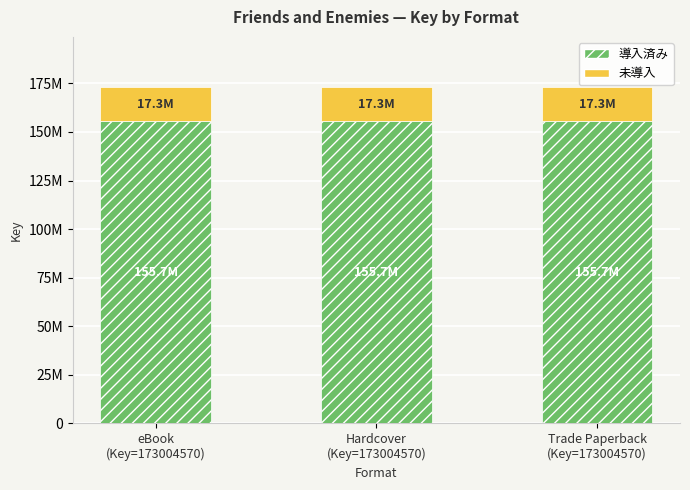

Are the bars horizontal?

No